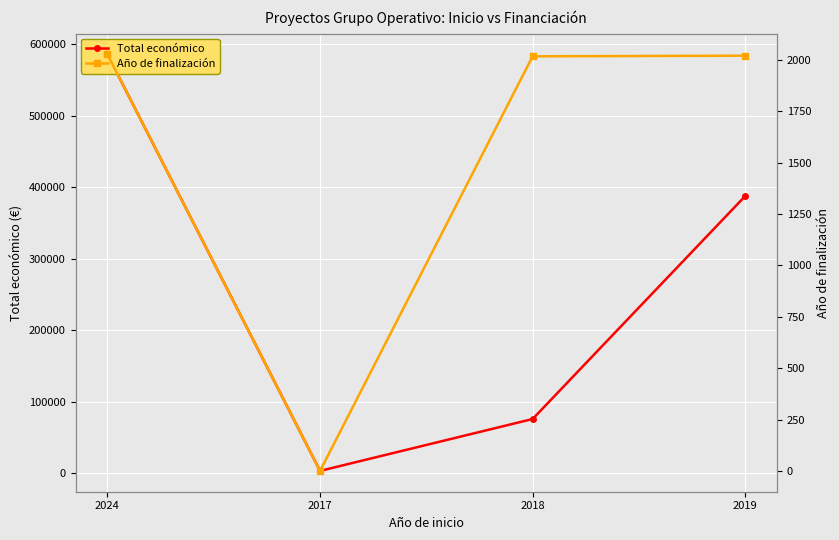

True or false: Año de finalización and Total económico intersect in this chart.

False